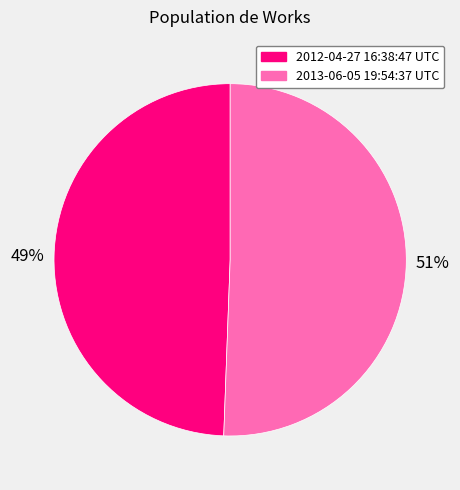

To the nearest percent, what percentage of the pie is 2013-06-05 19:54:37 UTC?

51%